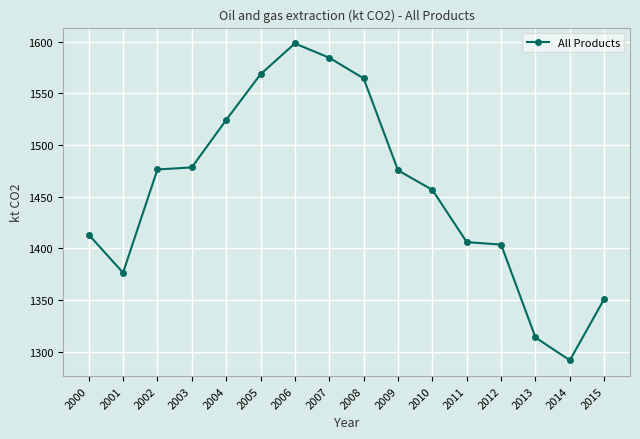

The chart shows a value of 2295.8 at 2002. True or false?

False